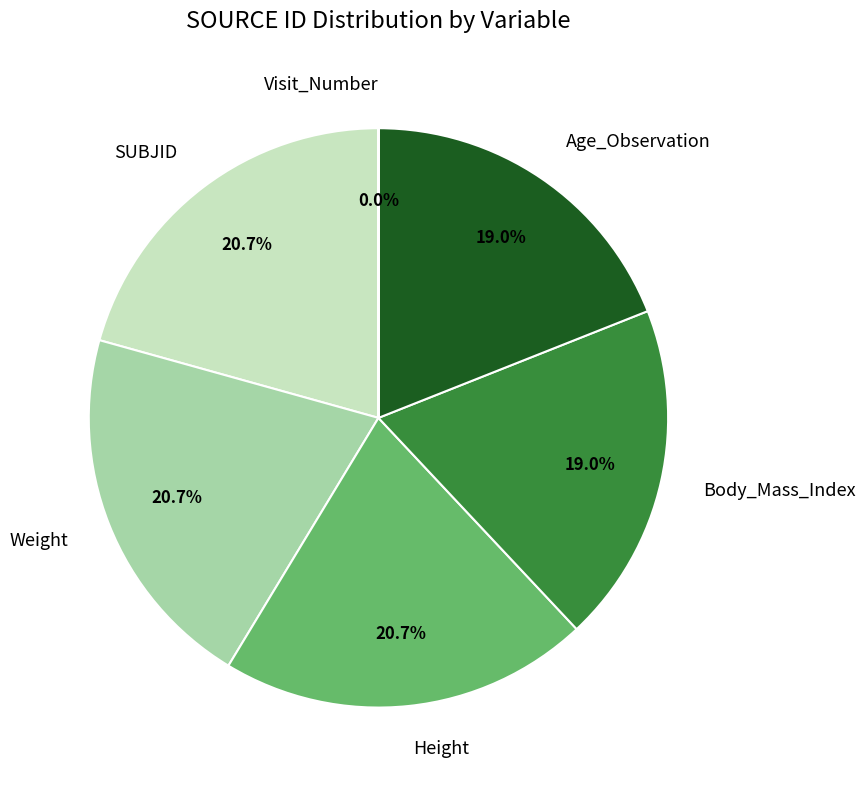

How many slices are in this pie chart?

6